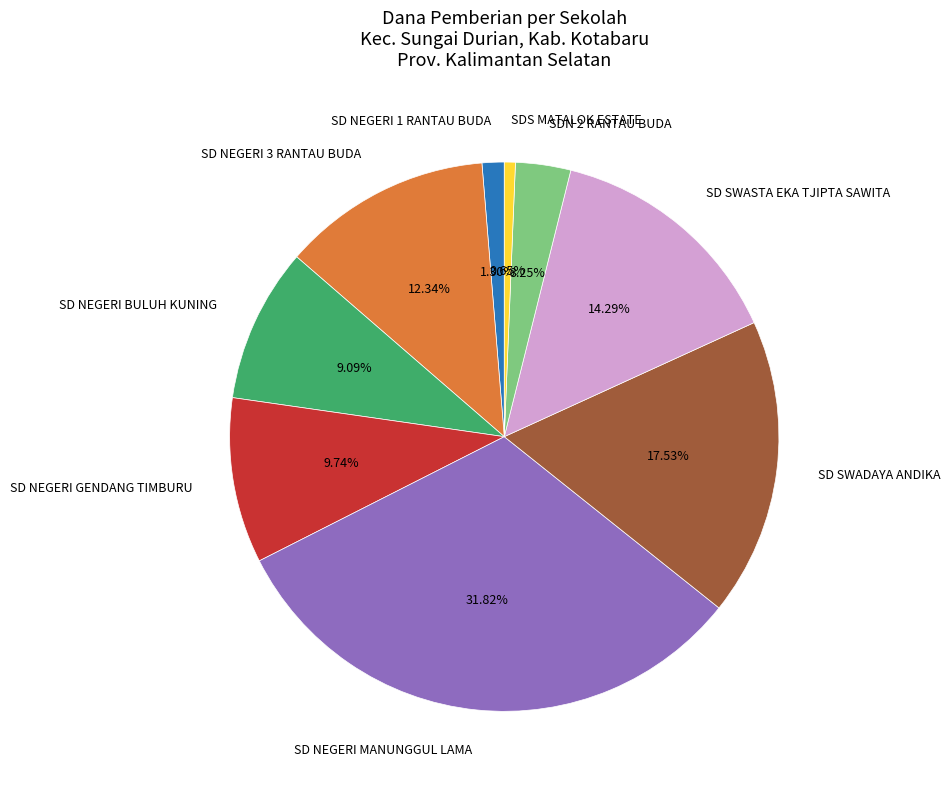

What percentage is NOT represented by SD NEGERI 1 RANTAU BUDA?

98.7%